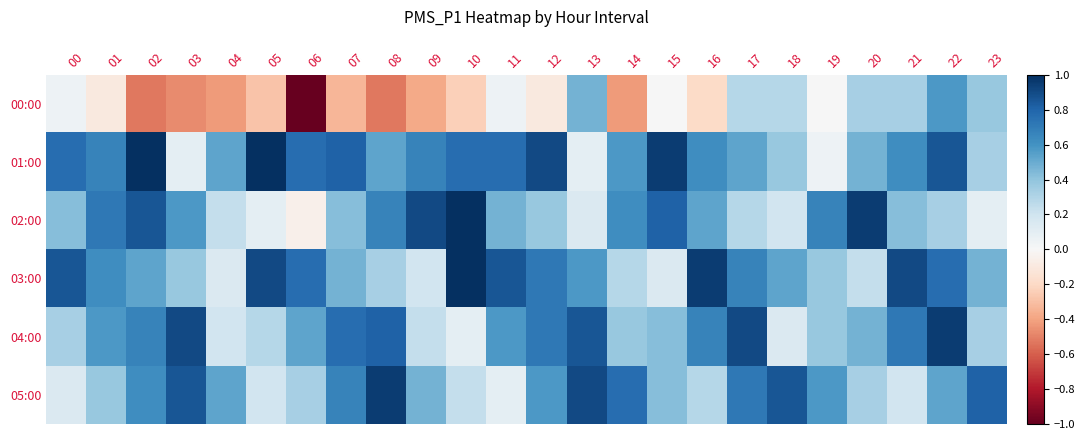

What is the difference between the highest and lowest values at 00?

0.8